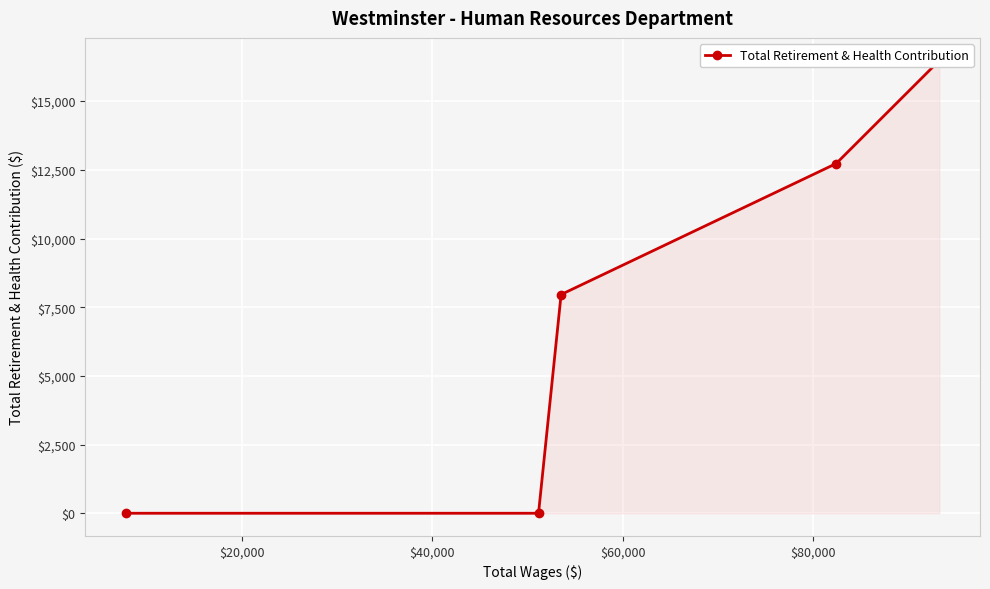

The value at $0 is 24903. True or false?

False